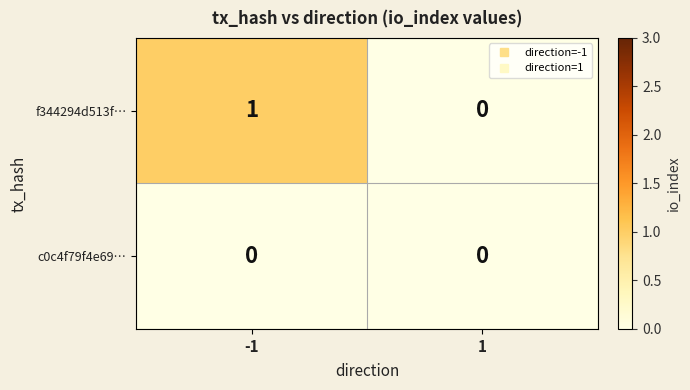

Reading right to left, extract all data points from this chart.

f344294d513f…: 0	1
c0c4f79f4e69…: 0	0